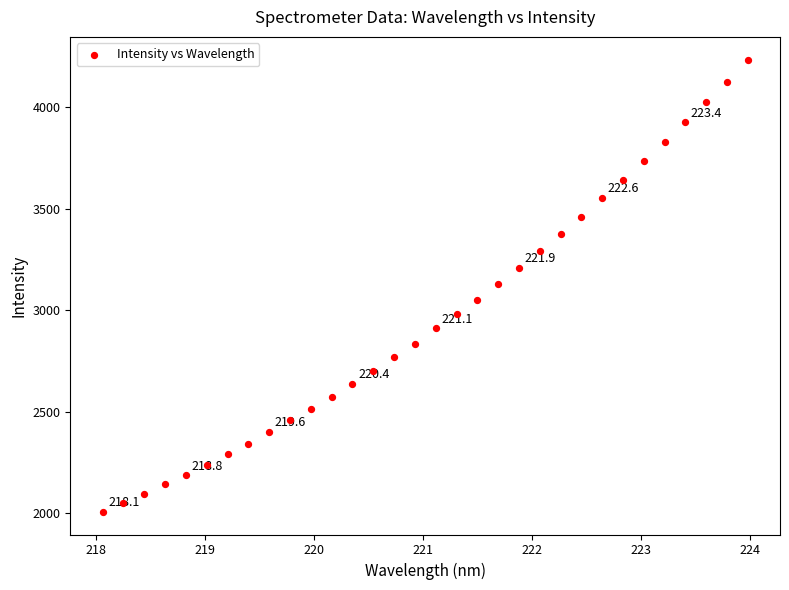

What is the range of X values (max minus min)?

5.9